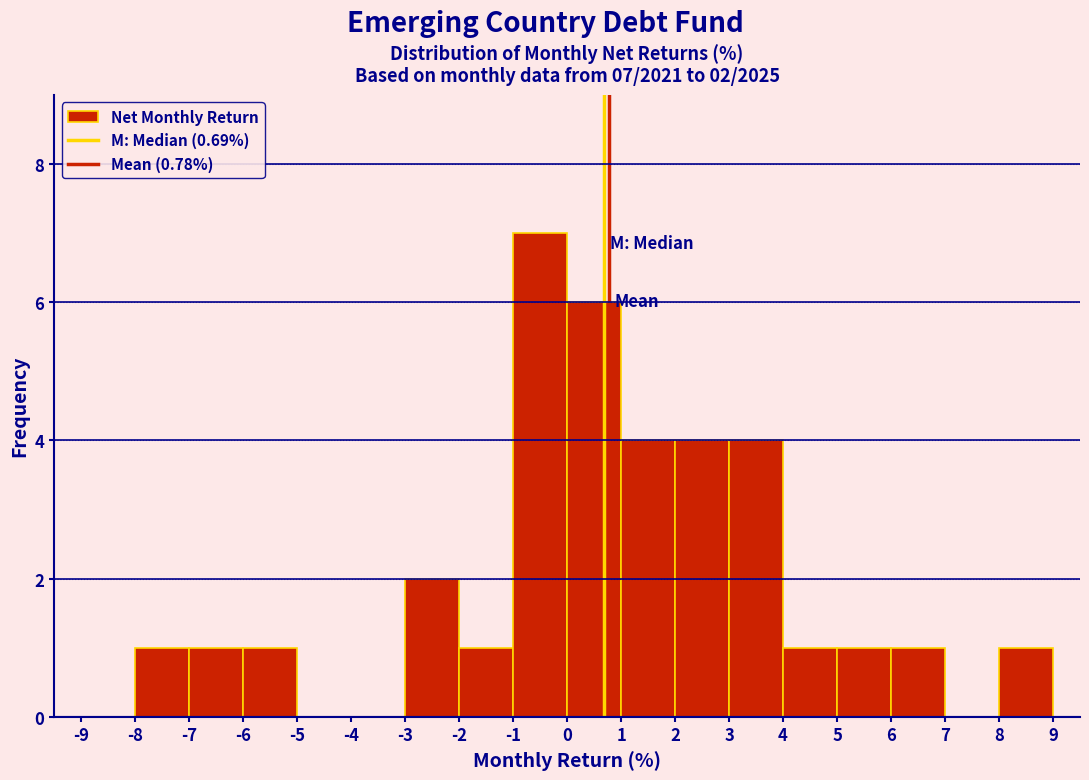

Which range on the x-axis has the tallest bar?

-1 to 0